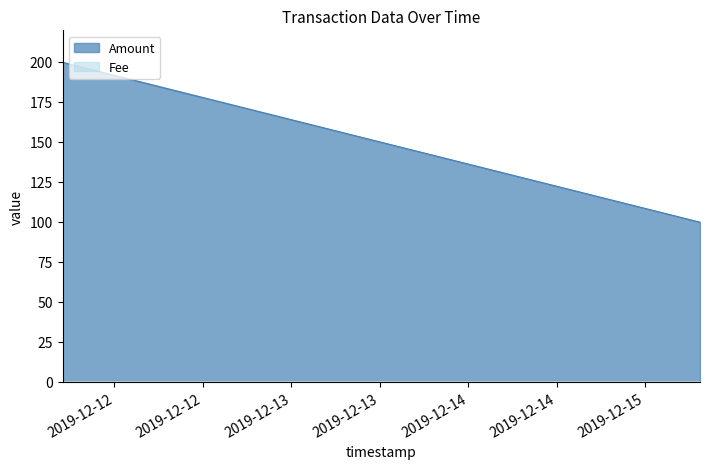

Rank the series at 2019-12-15 07:21:01 from lowest to highest value.

Fee, Amount